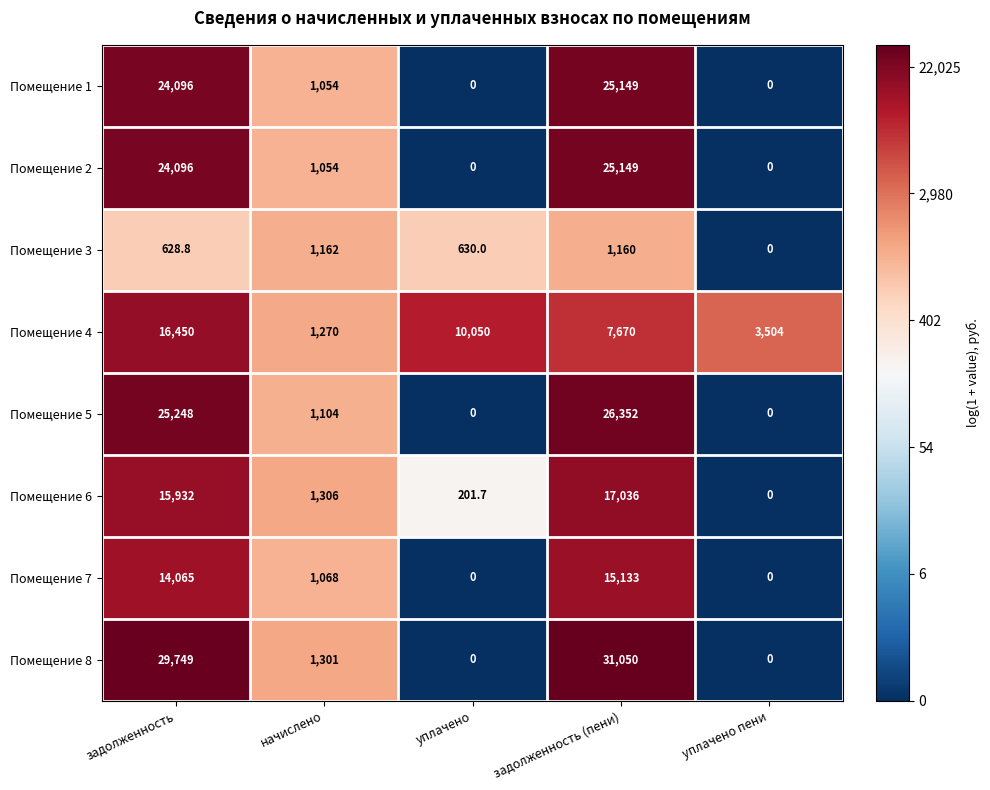

Count the number of categories in the chart.

5